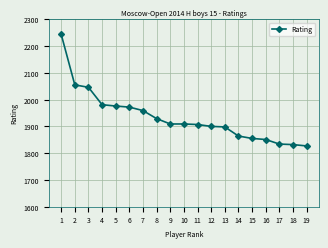

What is the greatest value displayed?

2244